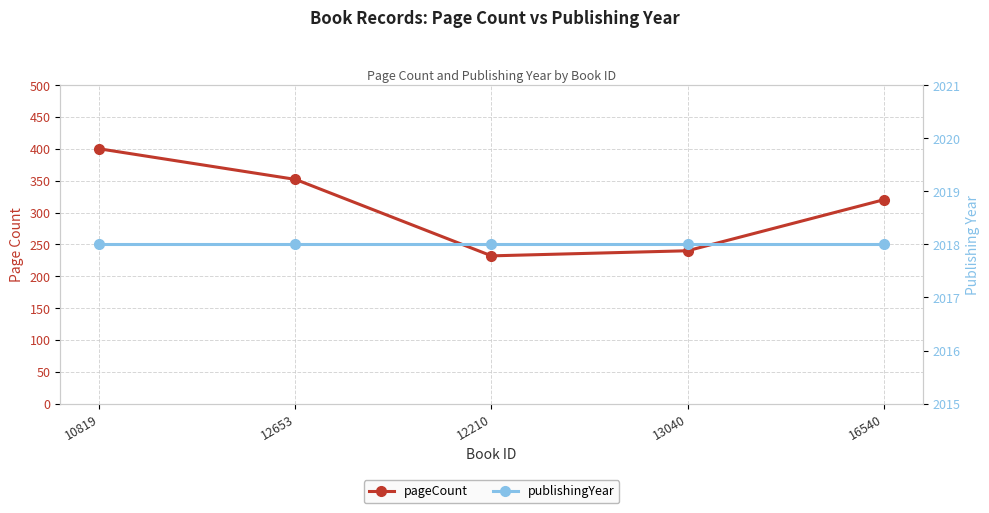

How many lines are shown in the chart?

2